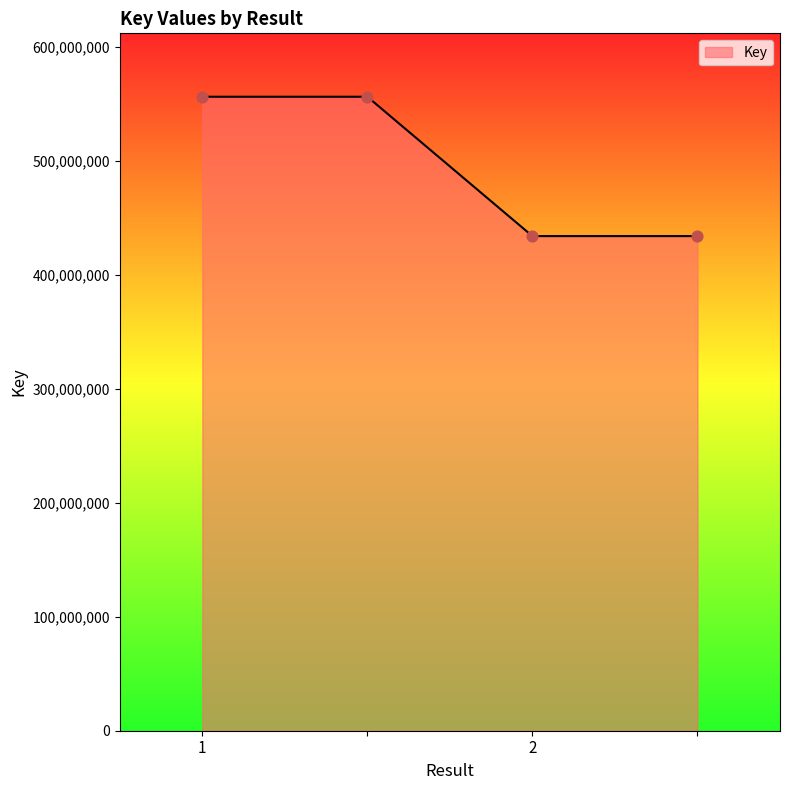

What is the sum of all values?

1981340966